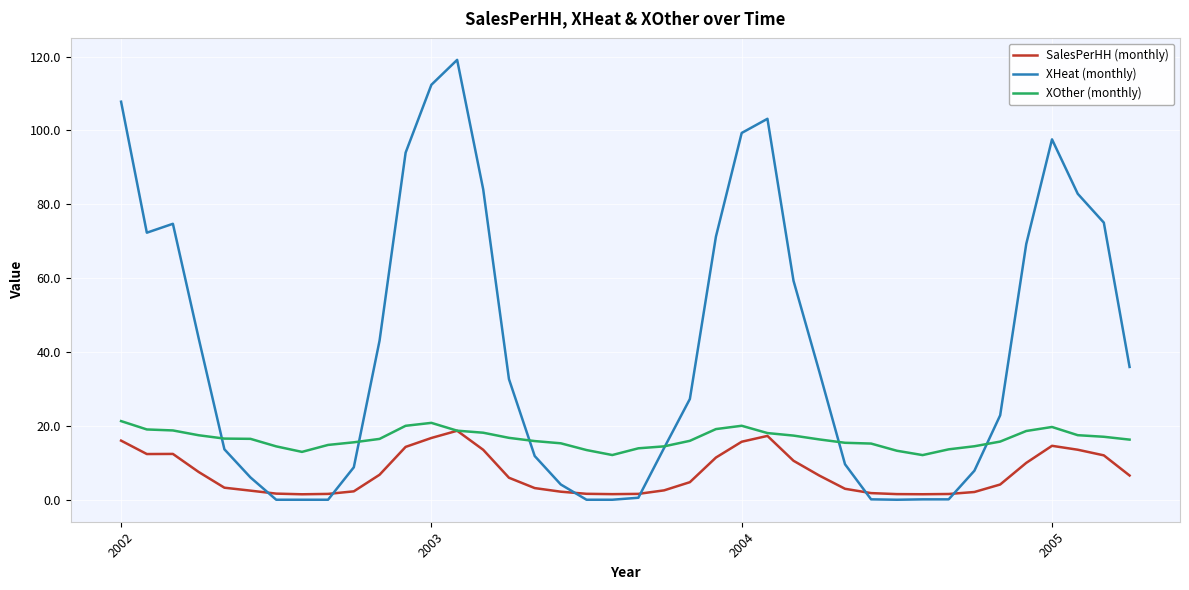

Which series has the largest total across all categories?

XHeat (monthly)